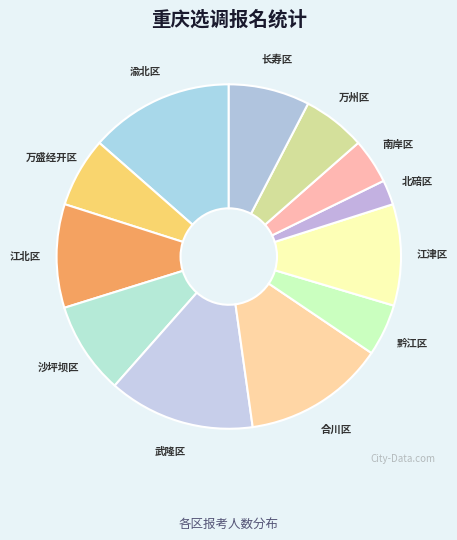

Does 江北区 represent more than half of the total?

No